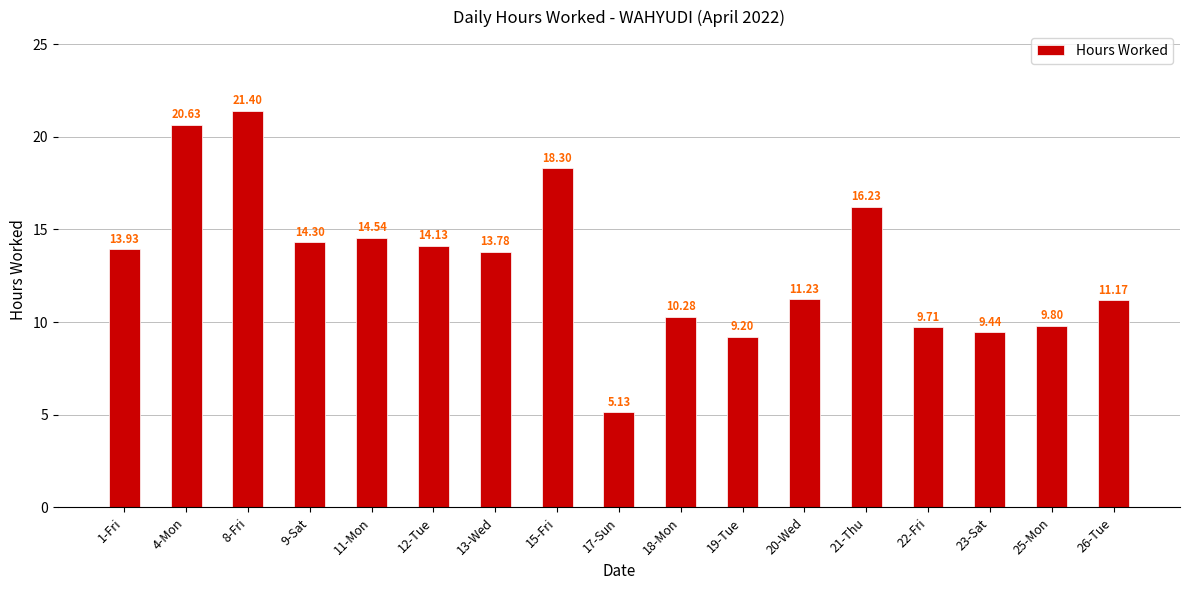

List the labels in order of value, largest first.

8-Fri, 4-Mon, 15-Fri, 21-Thu, 11-Mon, 9-Sat, 12-Tue, 1-Fri, 13-Wed, 20-Wed, 26-Tue, 18-Mon, 25-Mon, 22-Fri, 23-Sat, 19-Tue, 17-Sun